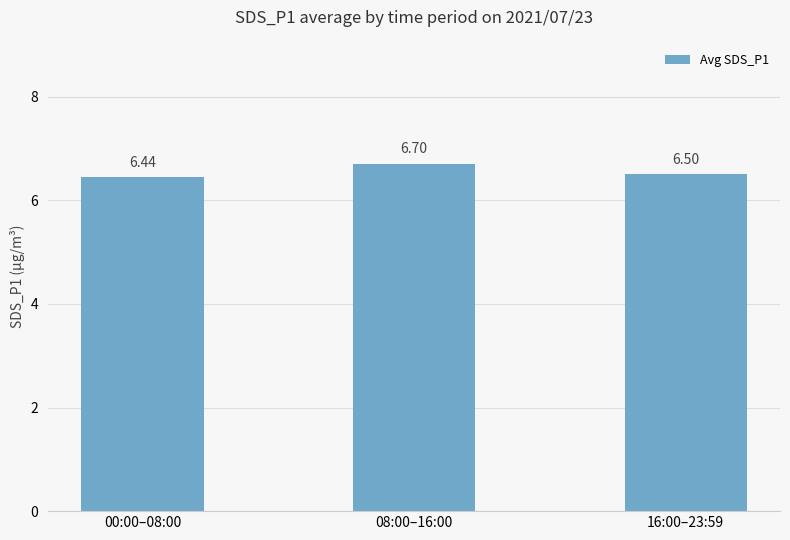

List the labels in order of value, smallest first.

00:00–08:00, 16:00–23:59, 08:00–16:00